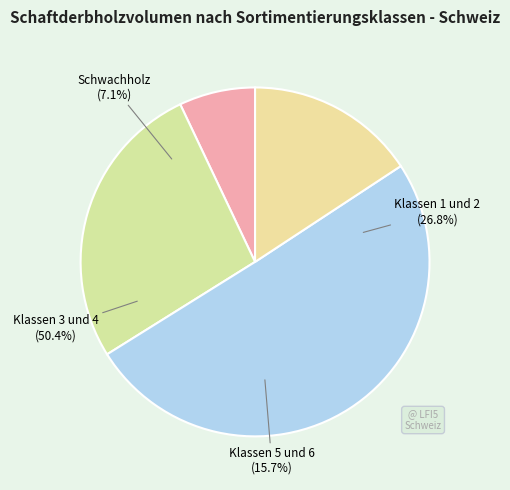

True or false: Klassen 1 und 2 accounts for 21% of the total.

False